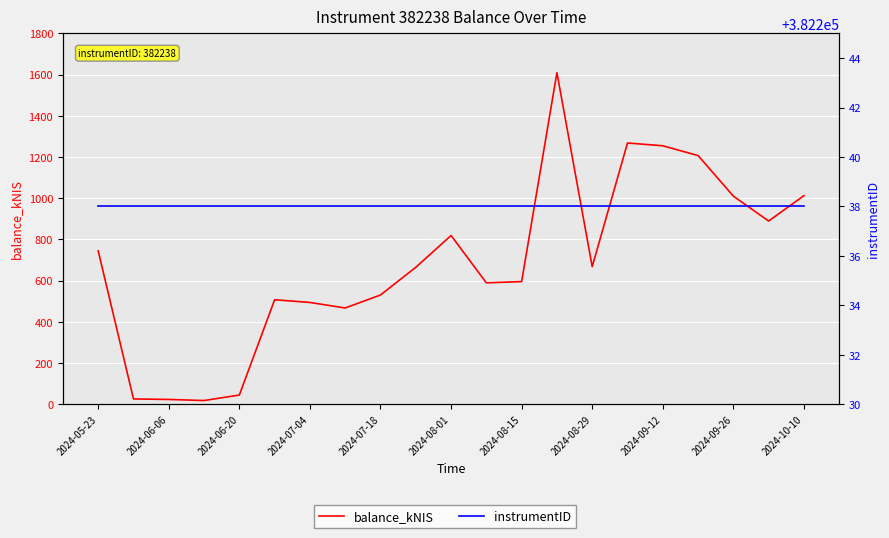

How many data points in balance_kNIS are above 664?

11